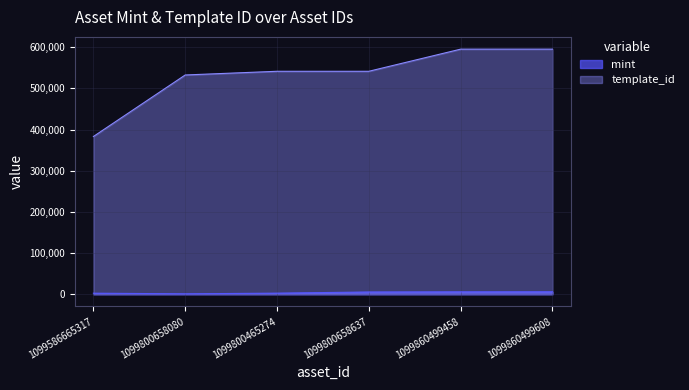

Reading left to right, transcribe all the data shown in this chart.

mint: 1099586665317=2571	1099800658080=1027	1099800465274=2677	1099800658637=5490	1099860499458=5865	1099860499608=5990
template_id: 1099586665317=383071	1099800658080=532480	1099800465274=541468	1099800658637=541468	1099860499458=595229	1099860499608=595229